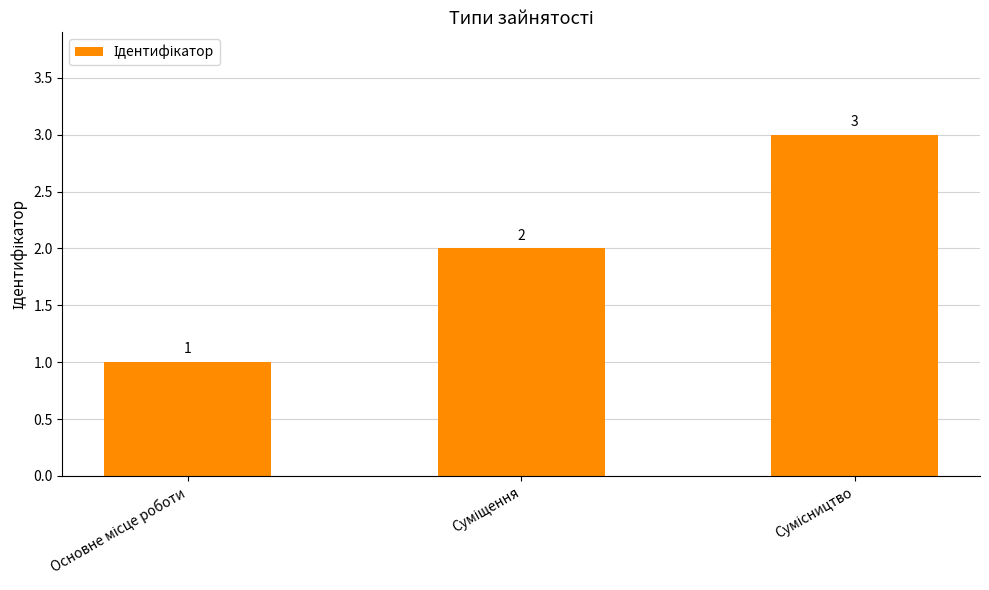

What is the value of the 3rd bar from the left?

3